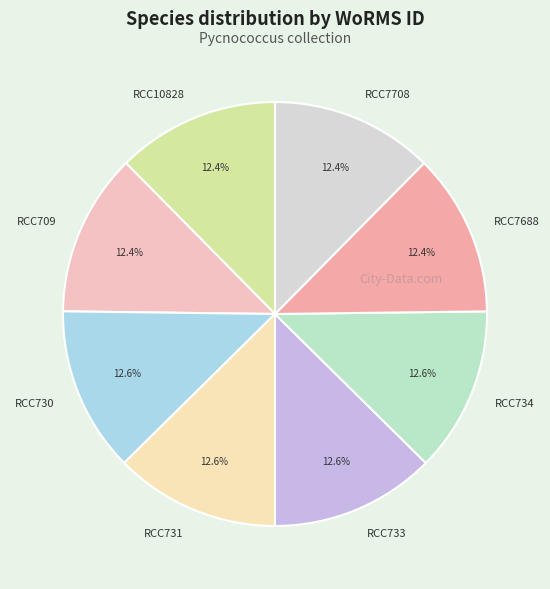

What percentage is the RCC731 slice, to the nearest percent?

13%